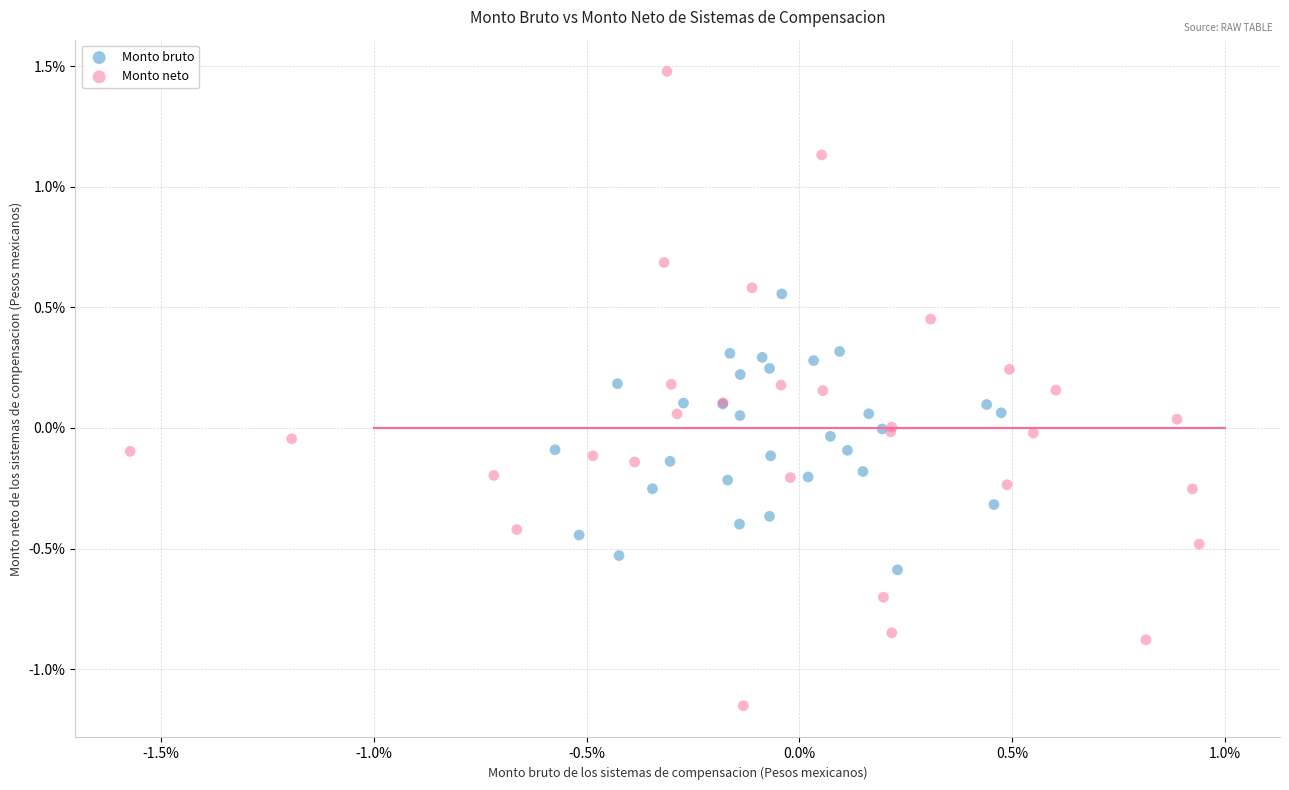

Which series contains the highest Y value?

Monto neto